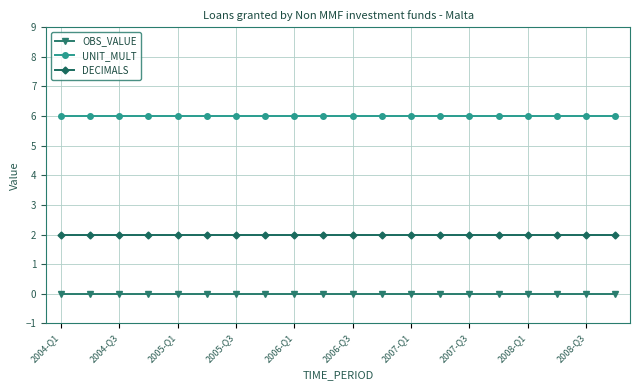

What is the sum of all UNIT_MULT values?

120